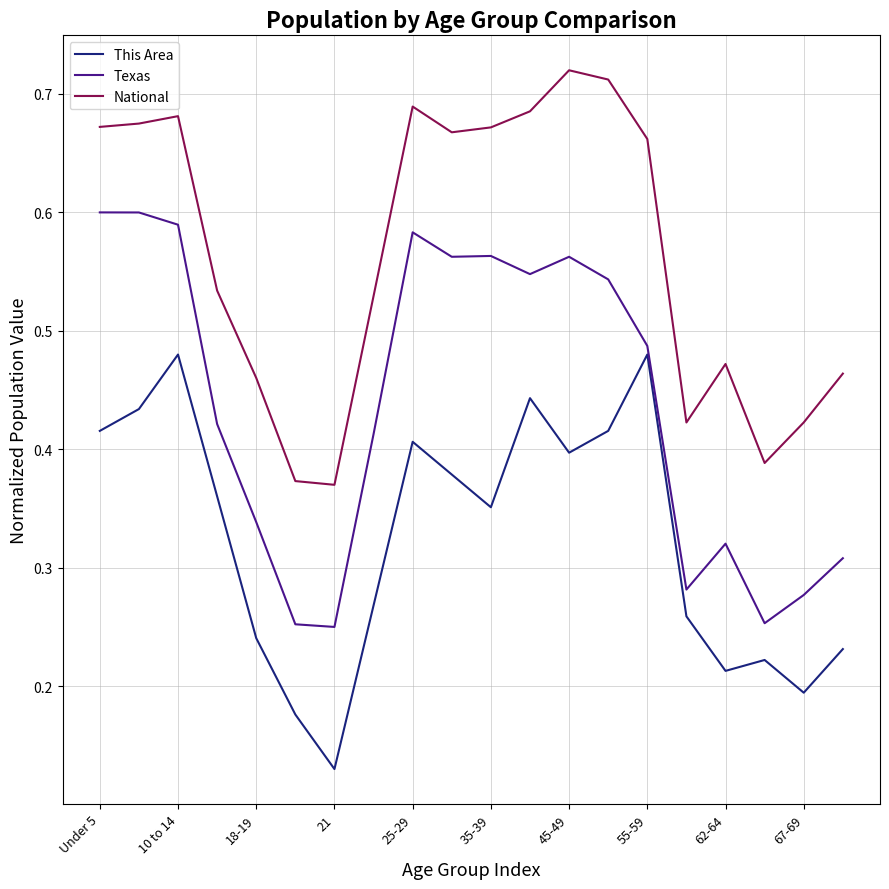

Rank the series by their maximum value, from lowest to highest.

This Area, Texas, National